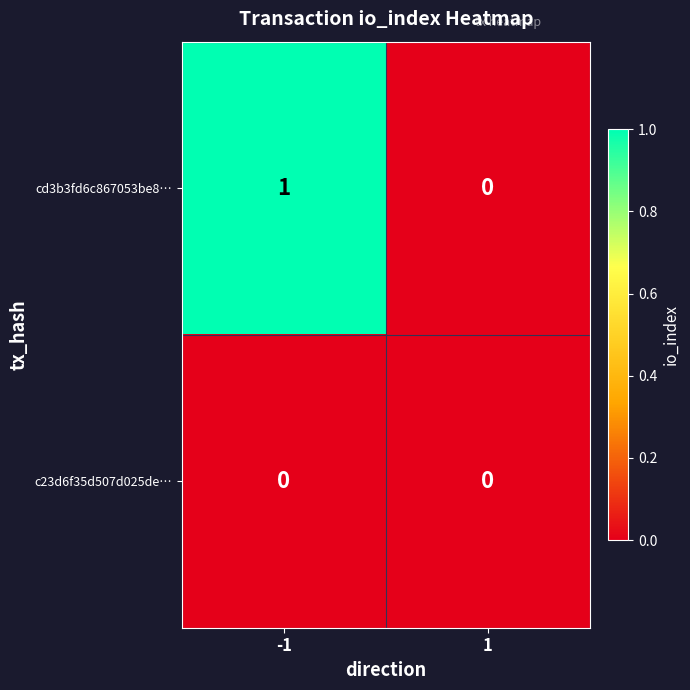

Which series has the widest spread of values?

cd3b3fd6c867053be8…